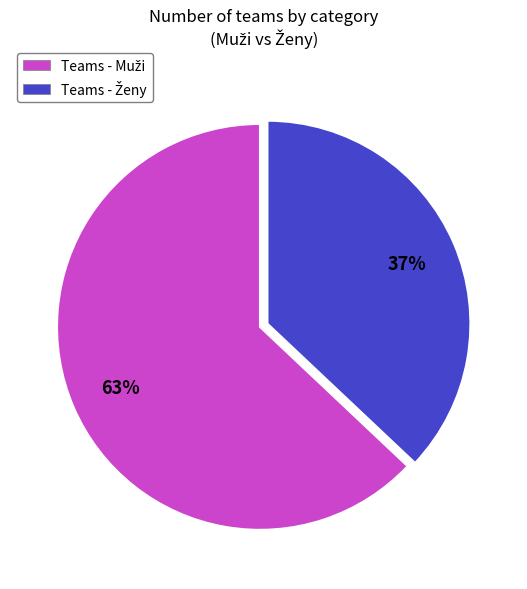

To the nearest percent, what is the difference between the largest and smallest slice percentages?

26%